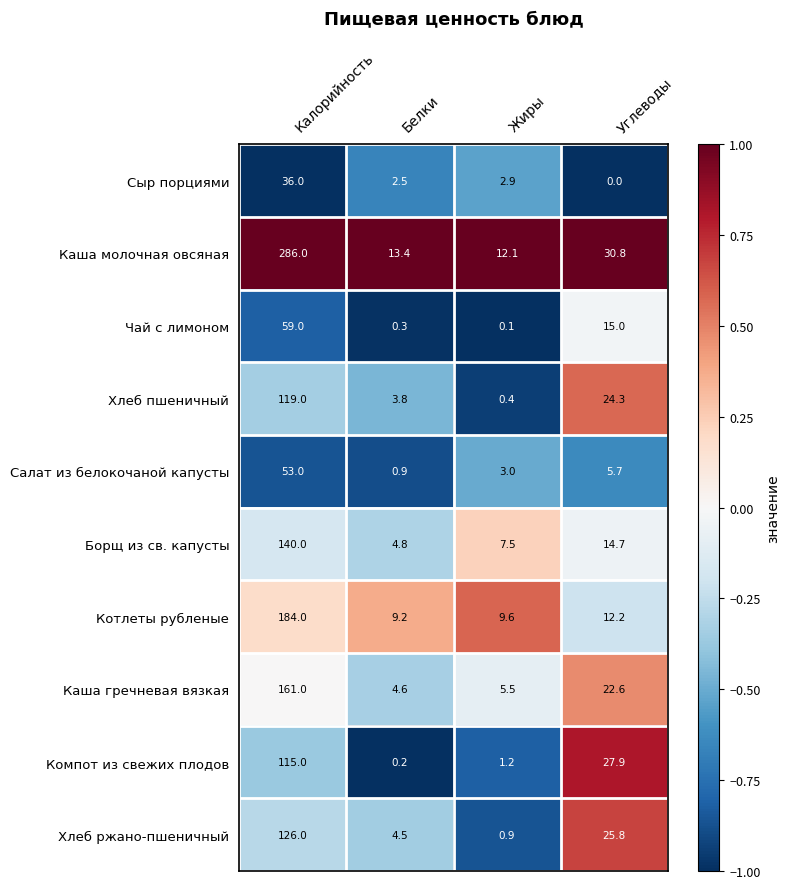

Which series has the widest spread of values?

Каша молочная овсяная